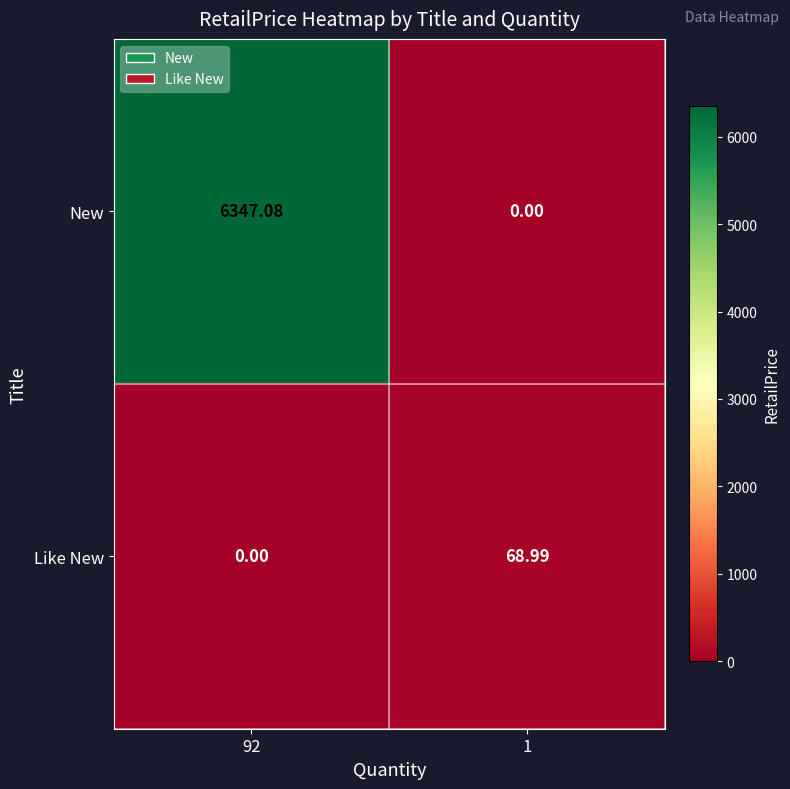

Rank the series by their maximum value, from lowest to highest.

Like New, New